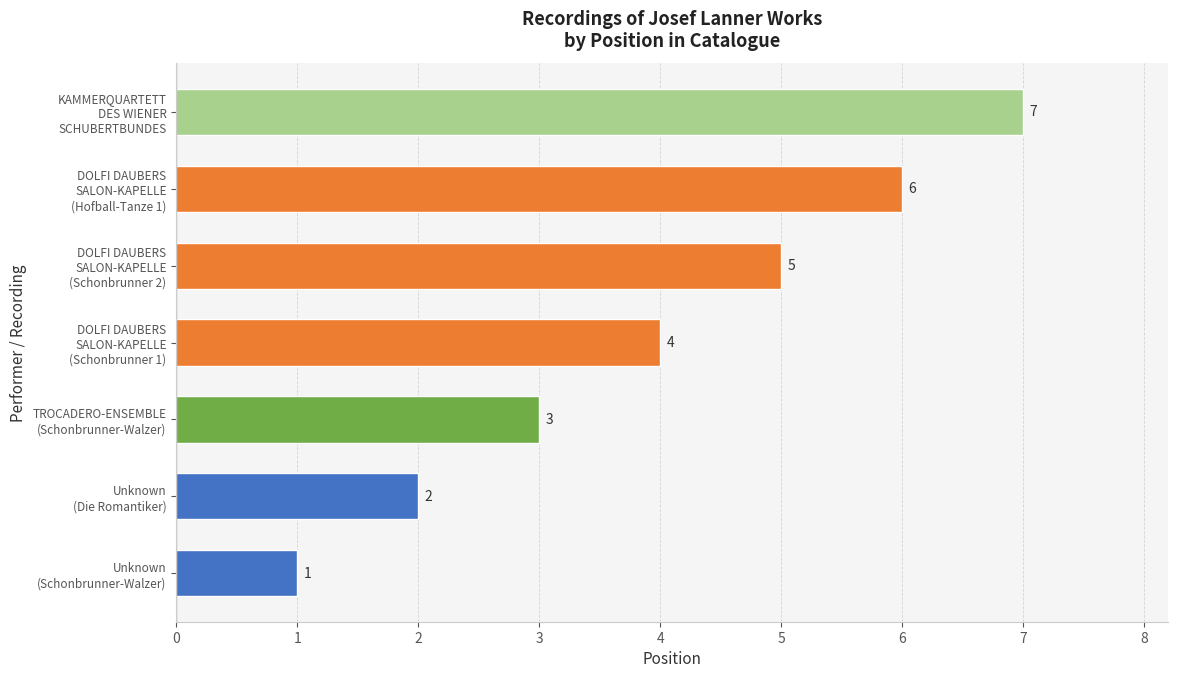

What is the greatest value displayed?

7